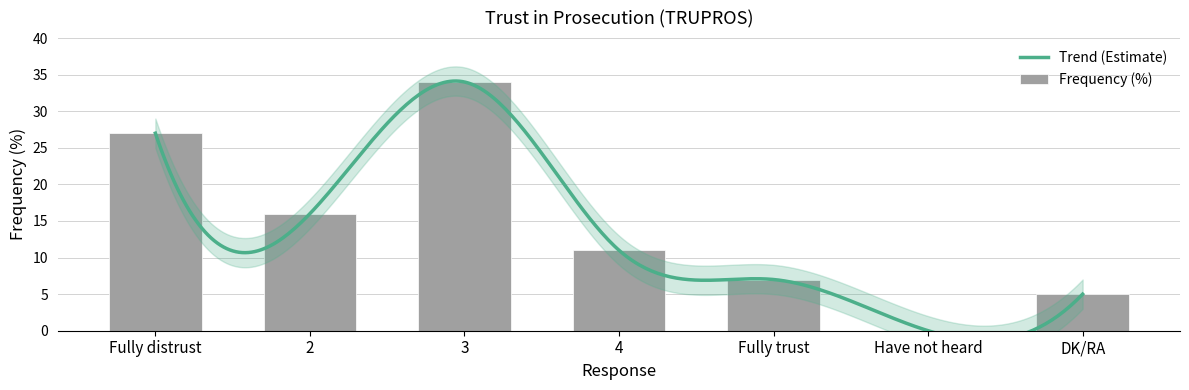

How many bars are there in total?

7